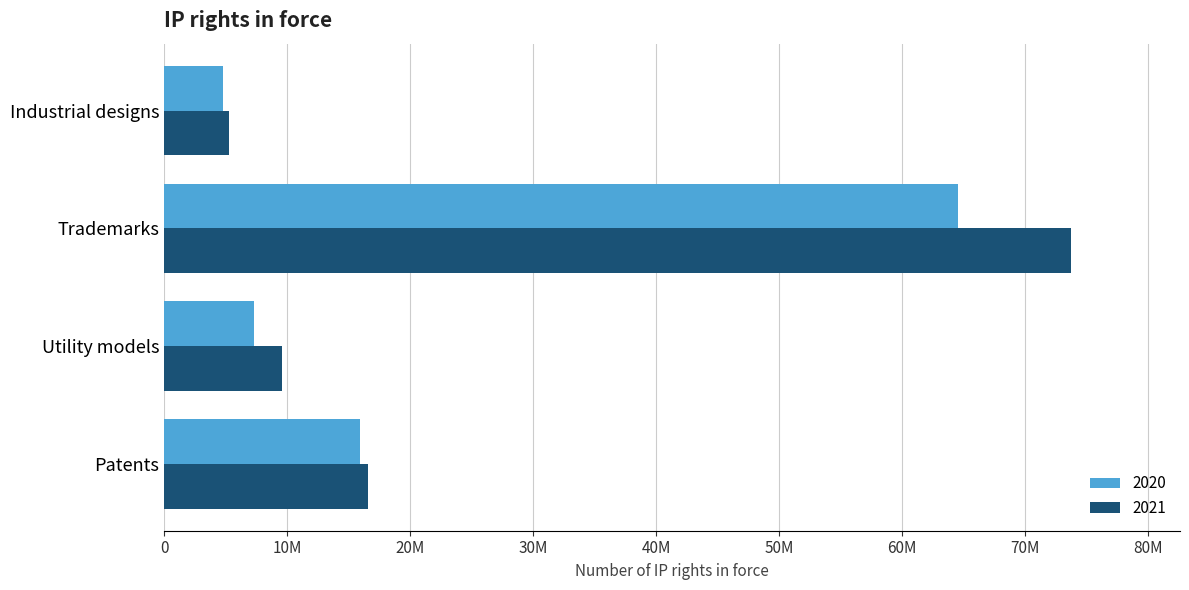

Where is 2021 nearest to the value 39506352?

Patents